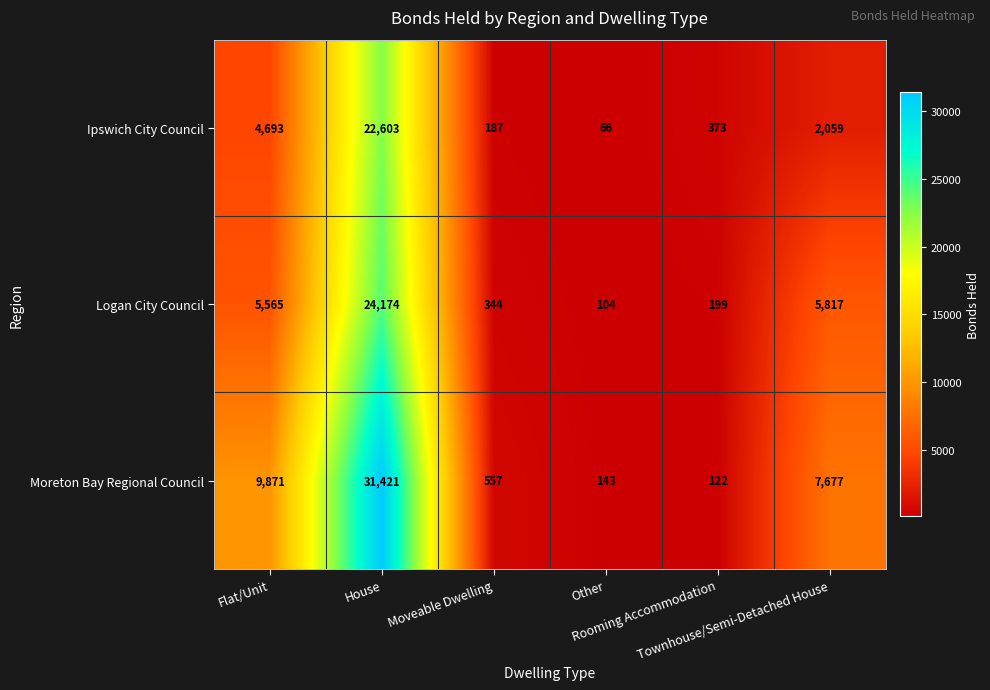

At how many categories does at least one series exceed 17594?

1